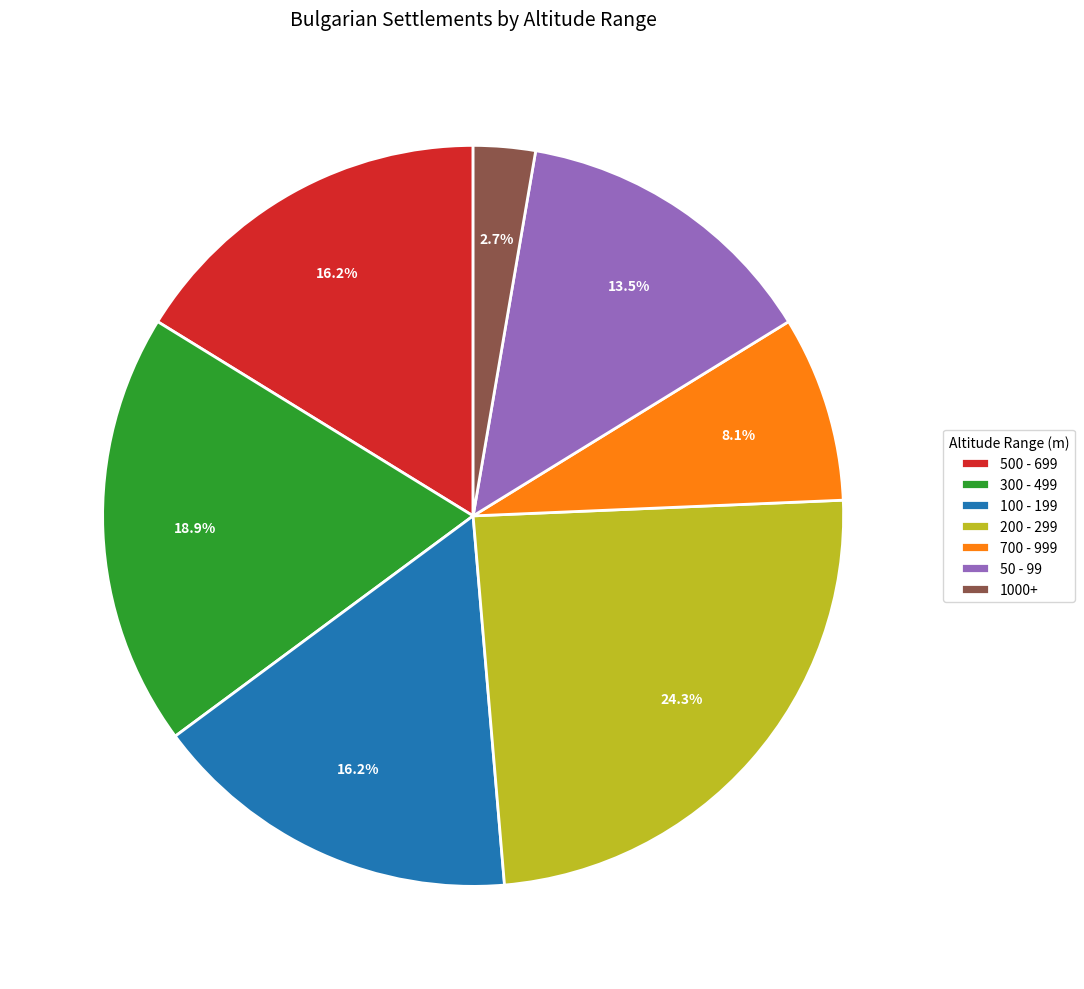

Which has a higher value, 300 - 499 or 700 - 999?

300 - 499